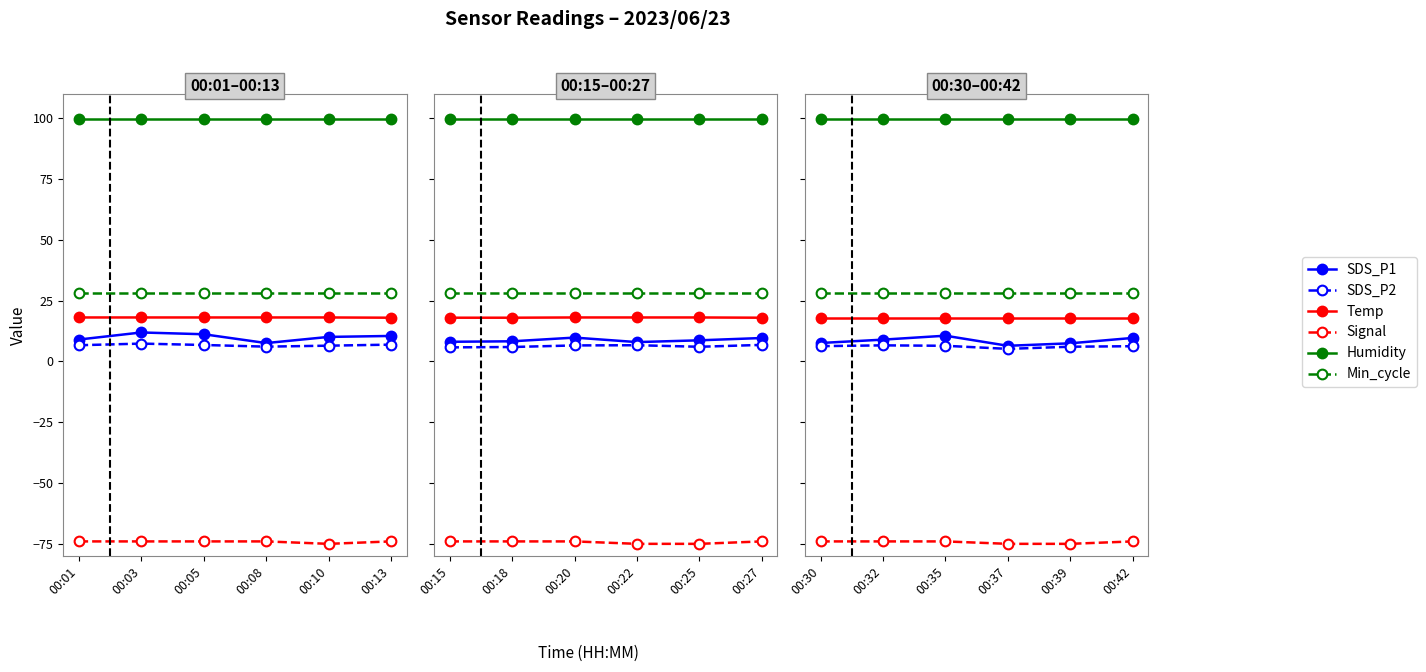

The Min_cycle series shows 44.3 at 00:05. True or false?

False